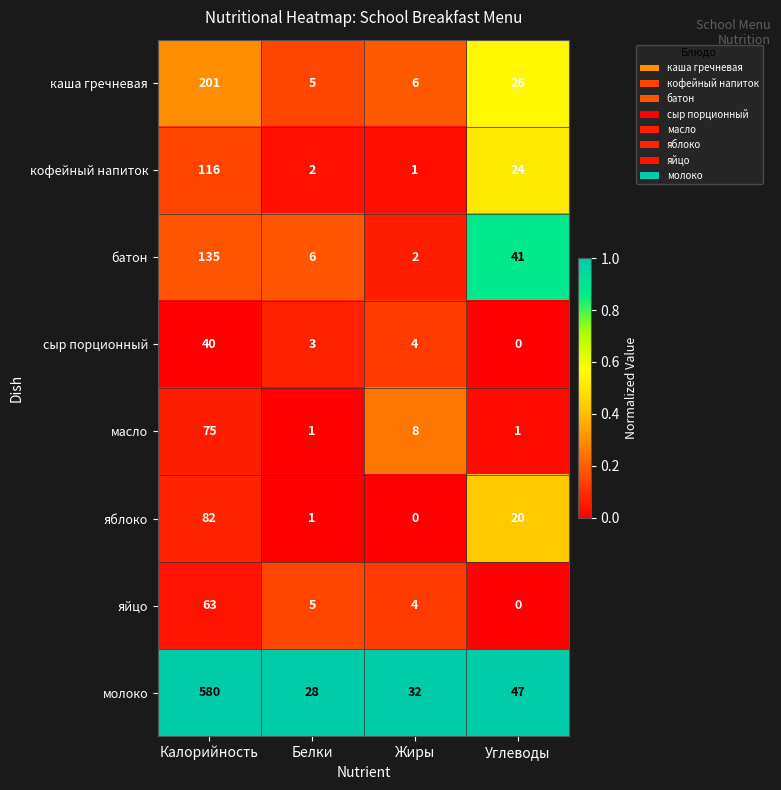

What is the sum of the масло values at Калорийность and Углеводы?

76